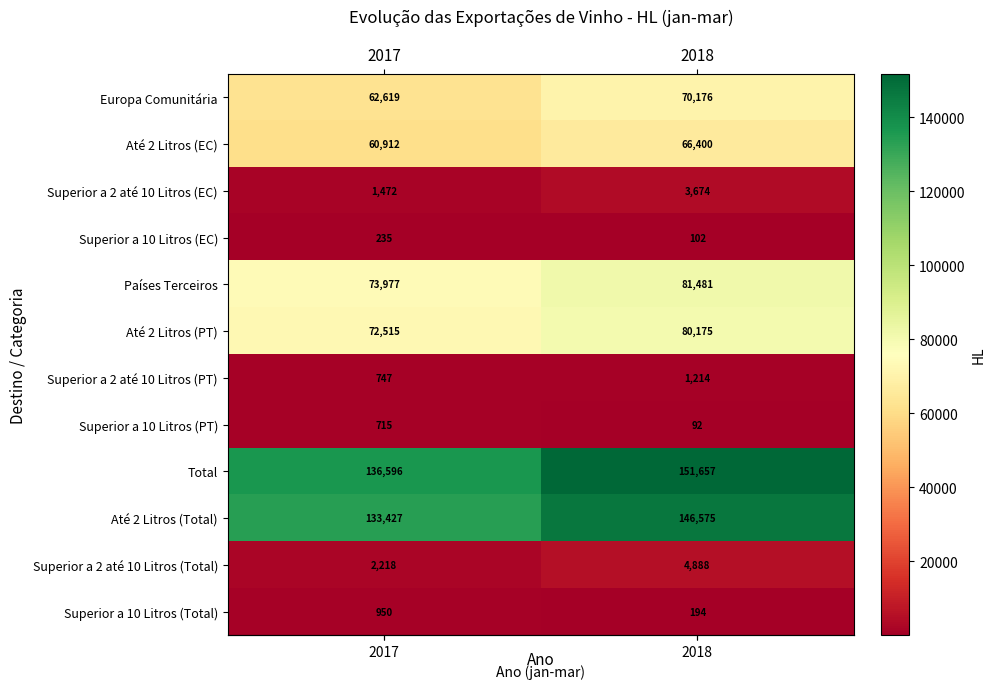

What is the difference between the maximum and minimum values in the Até 2 Litros (Total) series?

13148